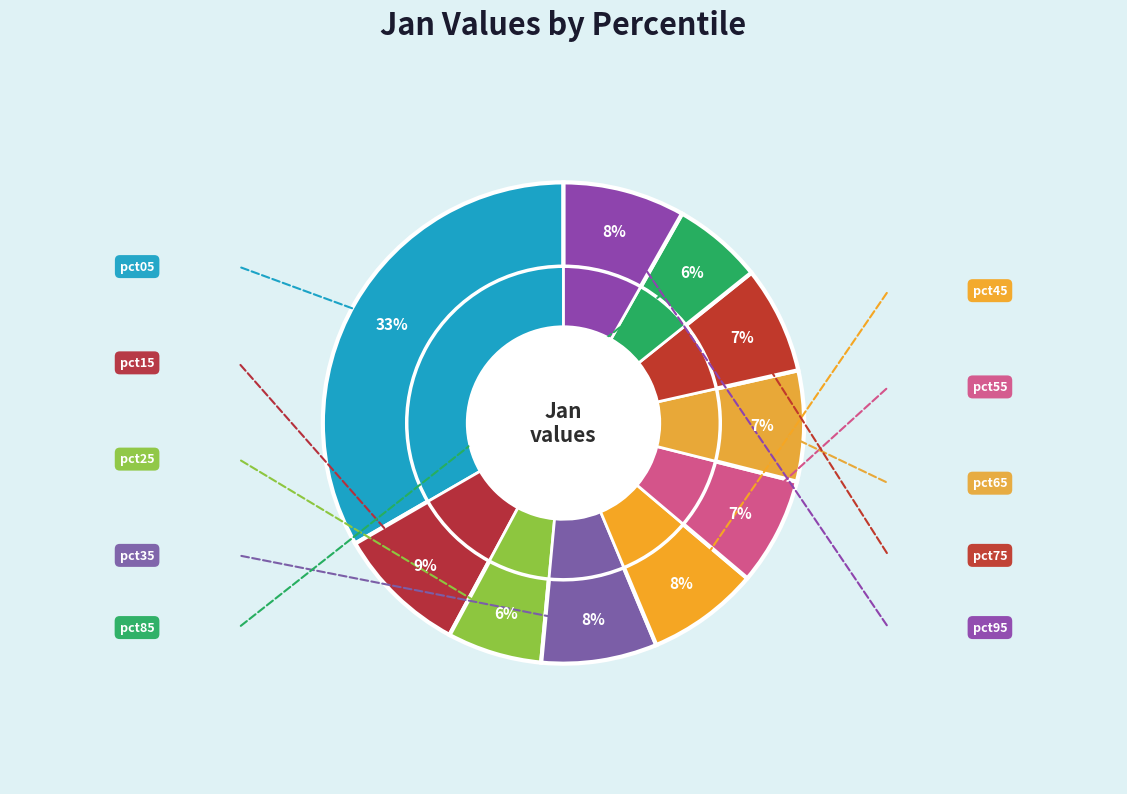

What is the change in value from pct05 to pct35?

-2.1